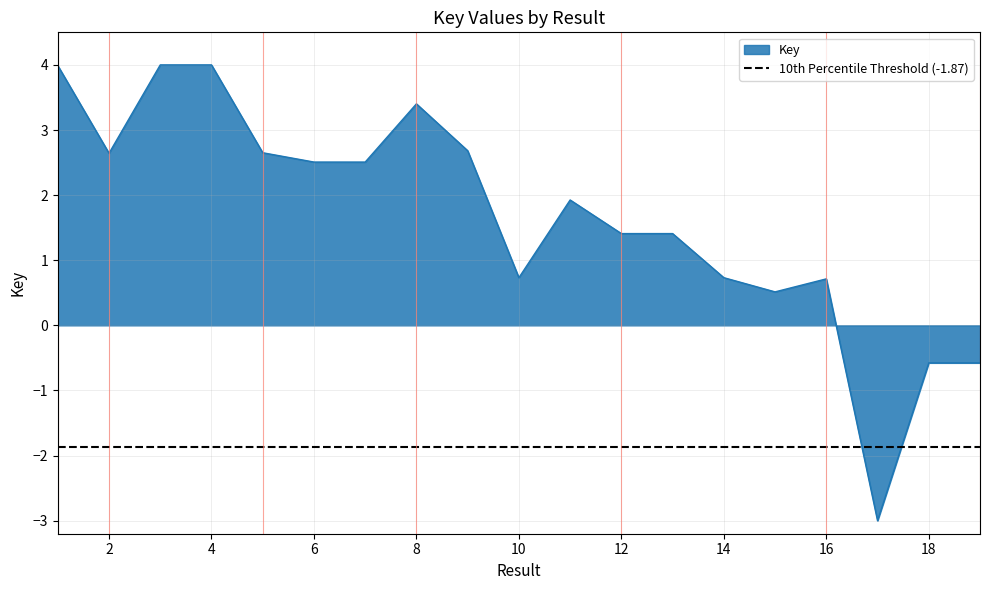

True or false: the data has more than 2 interior local peaks.

True